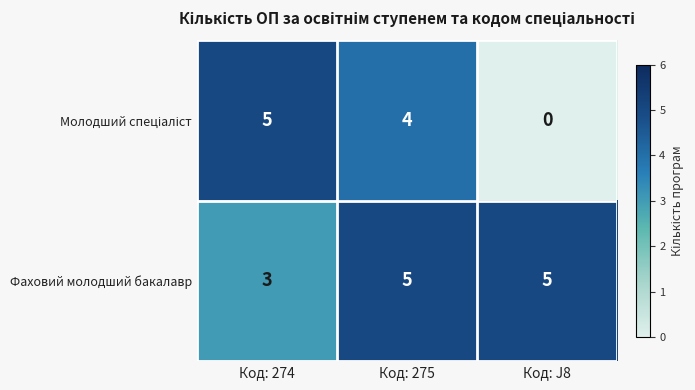

True or false: Фаховий молодший бакалавр has a value of 3 at Код: 274.

True